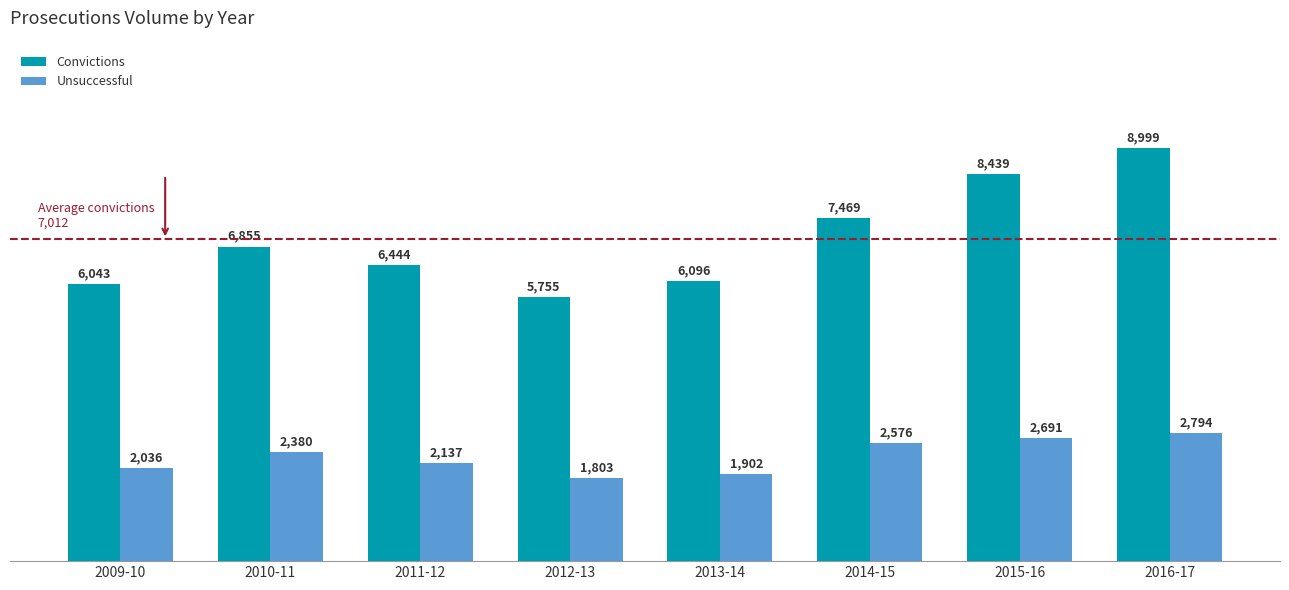

Which series has the largest range (max minus min)?

Convictions